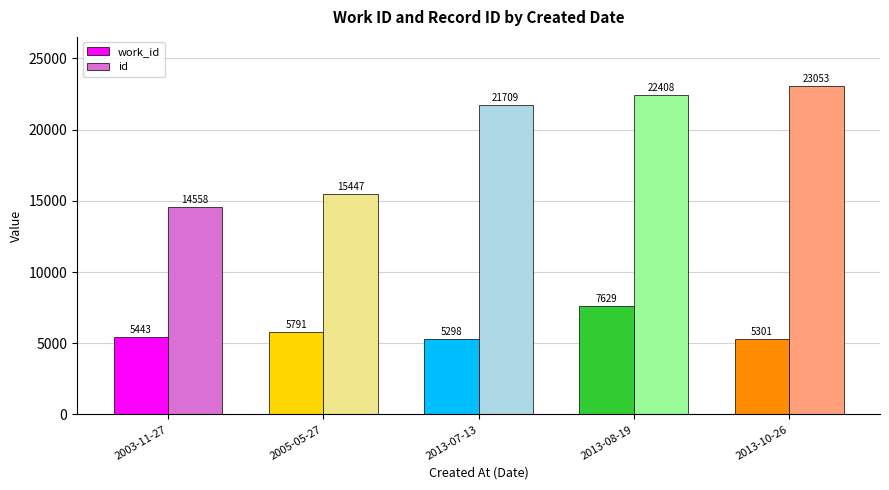

What is the value of the work_id bar at the 3rd from the left?

5298